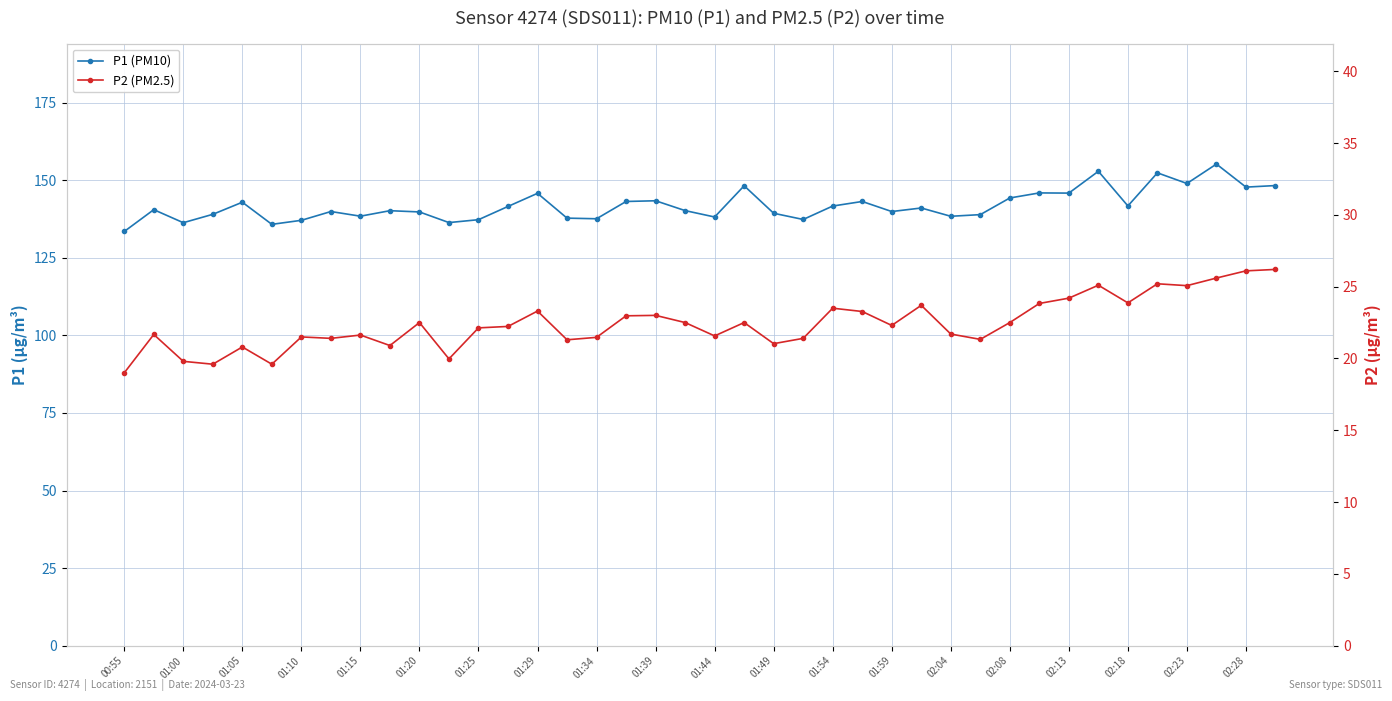

Reading left to right, extract all data points from this chart.

P1 (PM10): 133.5	140.5	136.3	139.0	142.9	135.8	137.1	139.9	138.4	140.2	139.8	136.4	137.3	141.6	145.8	137.8	137.6	143.2	143.4	140.2	138.2	148.2	139.4	137.4	141.7	143.2	139.9	141.1	138.4	138.9	144.3	145.9	145.9	152.9	141.7	152.4	149.0	155.2	147.8	148.3
P2 (PM2.5): 19.0	21.7	19.8	19.6	20.8	19.6	21.5	21.4	21.6	20.9	22.5	20.0	22.1	22.2	23.3	21.3	21.5	23.0	23.0	22.5	21.6	22.5	21.0	21.4	23.5	23.3	22.3	23.7	21.7	21.3	22.5	23.8	24.2	25.1	23.9	25.2	25.1	25.6	26.1	26.2